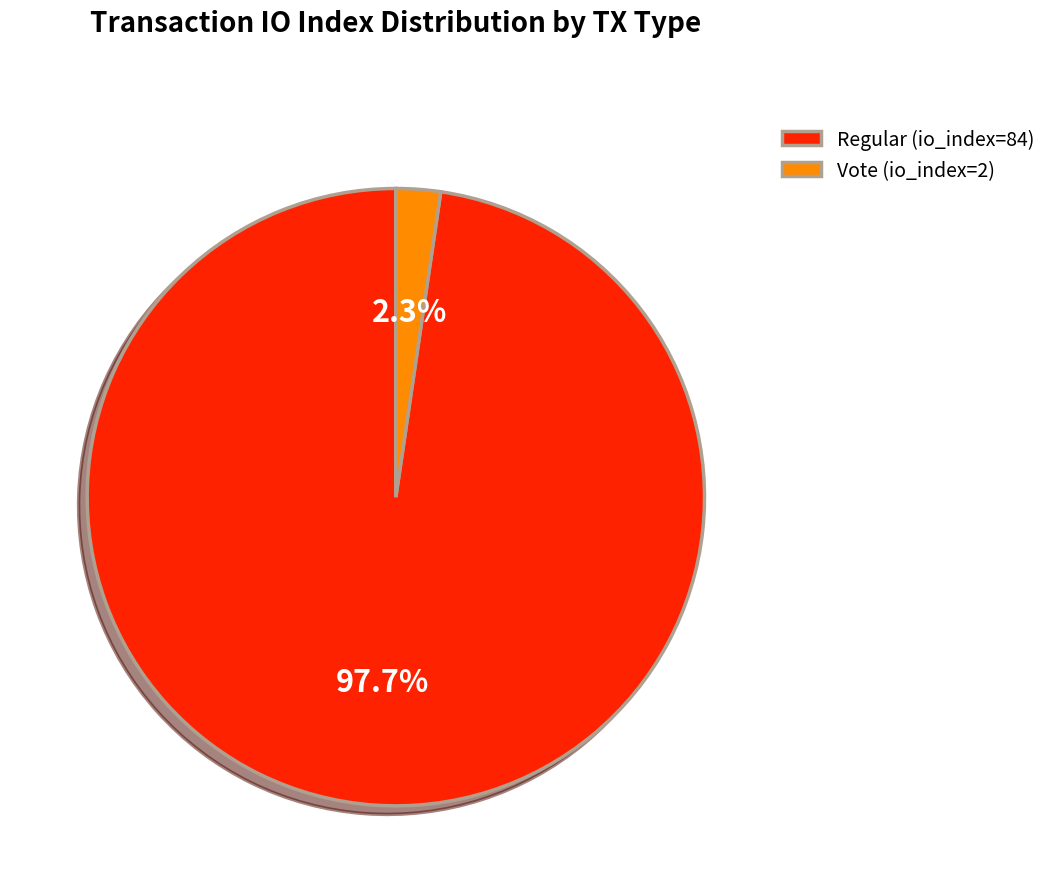

What is the ratio of the value at Regular (io_index=84) to the value at Vote (io_index=2)?

42.0